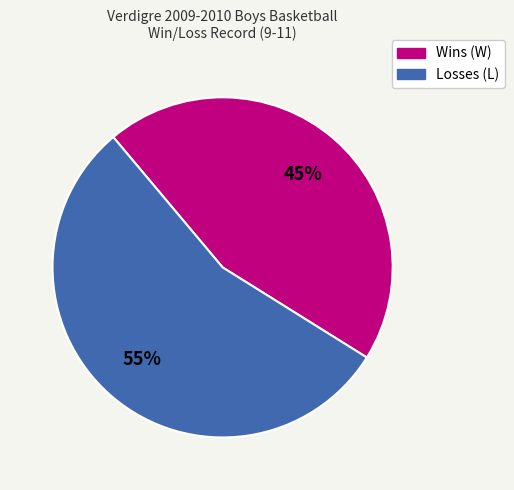

To the nearest percent, what is the difference between the largest and smallest slice percentages?

10%